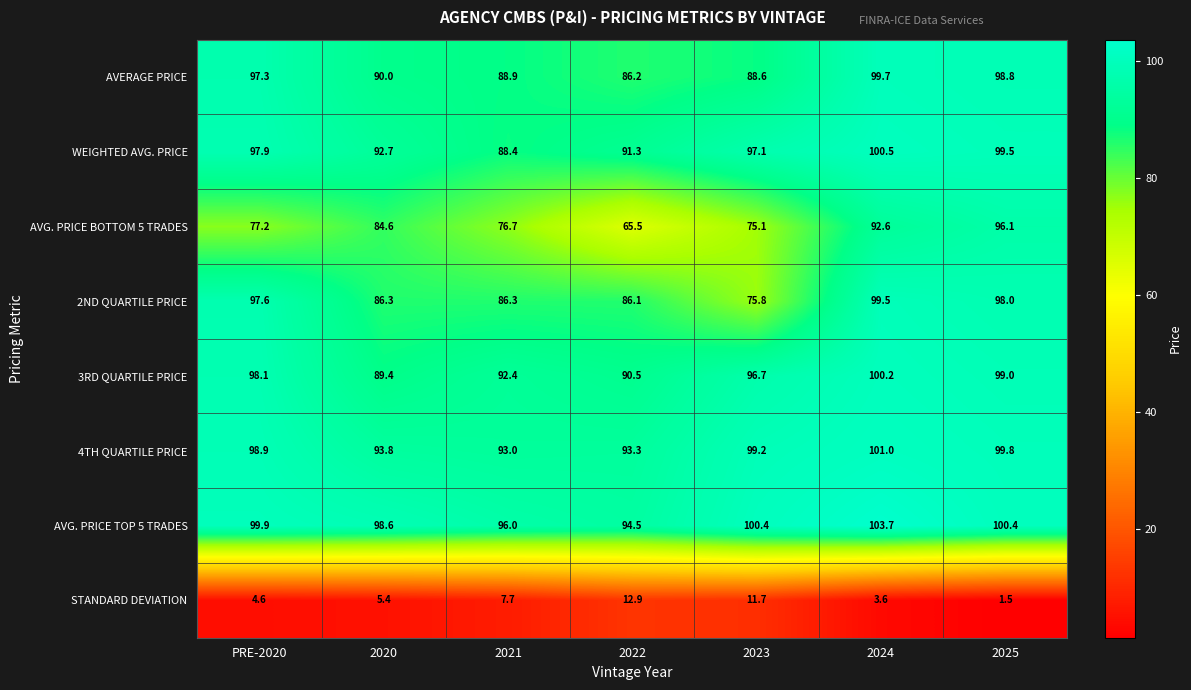

Which category has the highest value across all series?

2024